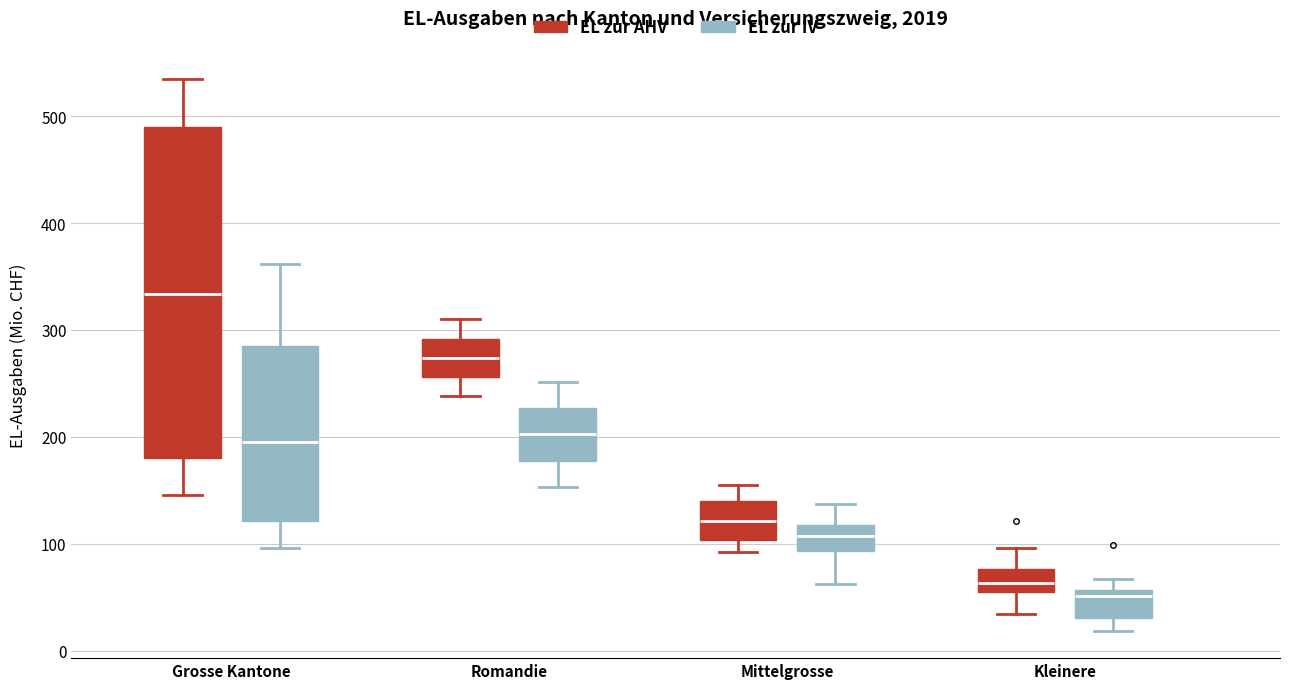

Reading left to right, read every box against the y-axis: the position of its median line, the range the box covers, and the ends of its whiskers. The values are not printed on the chart, so give them approximately, as read against the axis.

Grosse Kantone (EL zur AHV): median 330, box 180 to 490, whiskers 150 to 530
Grosse Kantone (EL zur IV): median 200, box 120 to 290, whiskers 100 to 360
Romandie (EL zur AHV): median 270, box 260 to 290, whiskers 240 to 310
Romandie (EL zur IV): median 200, box 180 to 230, whiskers 150 to 250
Mittelgrosse (EL zur AHV): median 120, box 100 to 140, whiskers 90 to 150
Mittelgrosse (EL zur IV): median 110, box 90 to 120, whiskers 60 to 140
Kleinere (EL zur AHV): median 60, box 50 to 80, whiskers 30 to 100
Kleinere (EL zur IV): median 50, box 30 to 60, whiskers 20 to 70